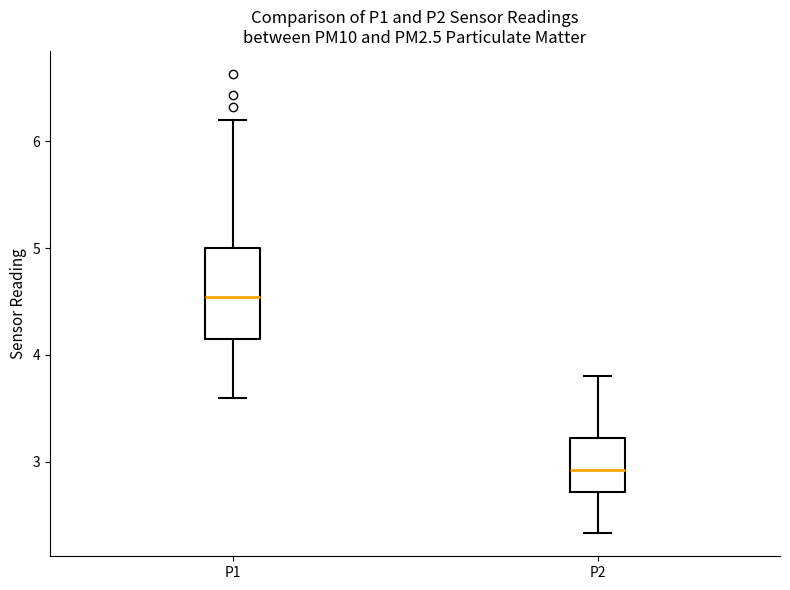

Which box has the lowest median line?

P2